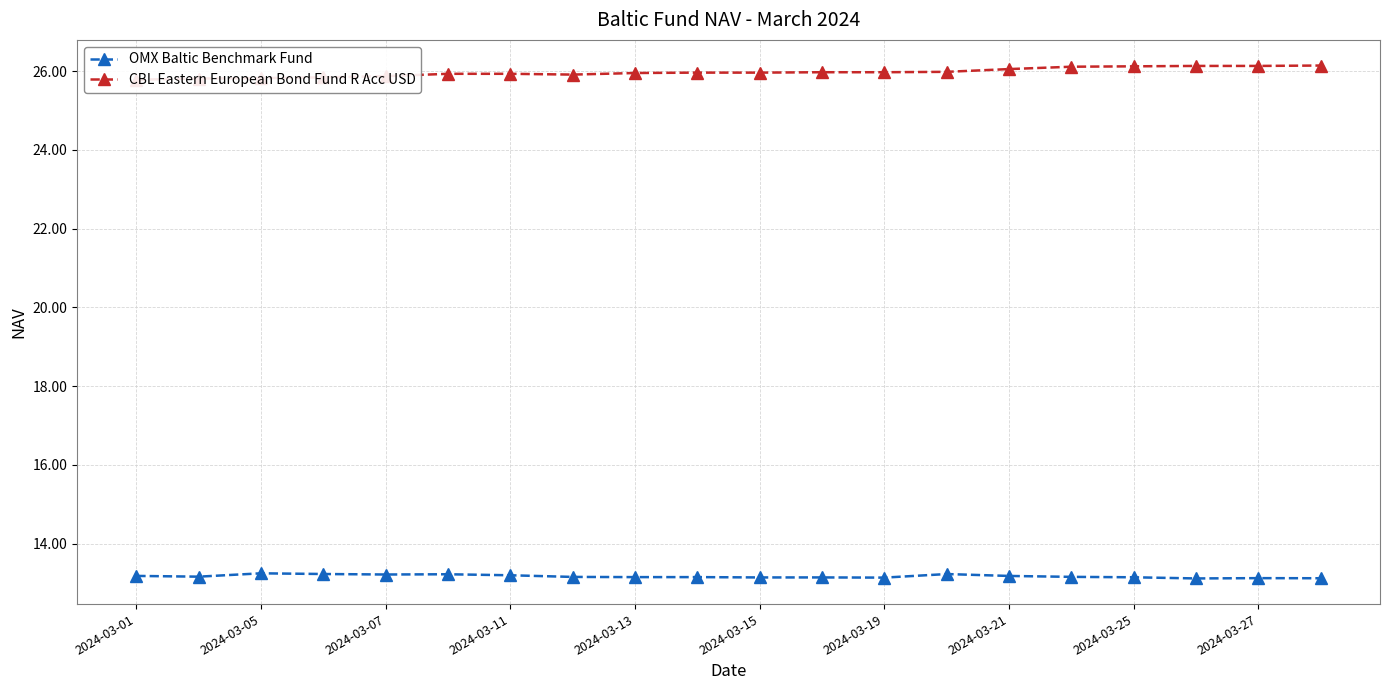

True or false: OMX Baltic Benchmark Fund has a value of 17.9 at 2024-03-19.

False